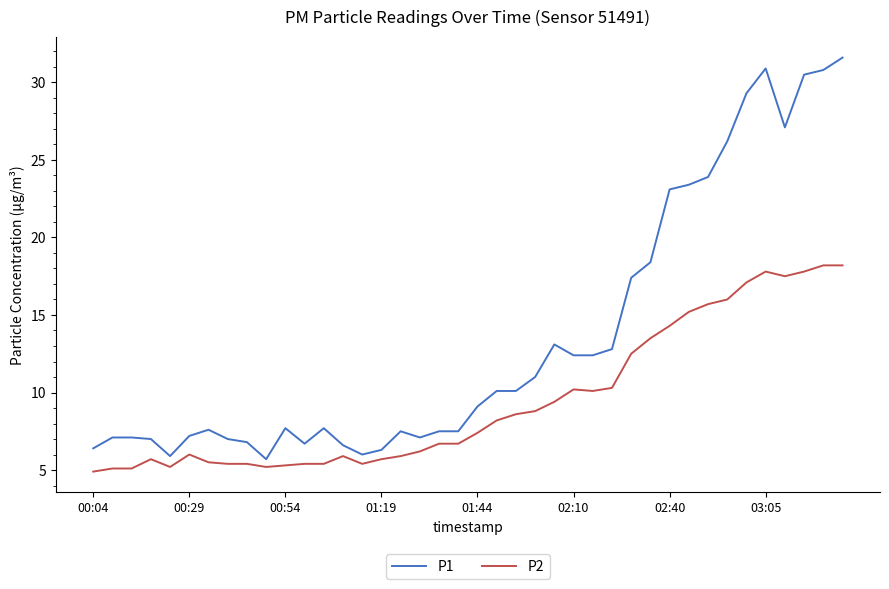

What is the minimum value shown in the chart?

4.9